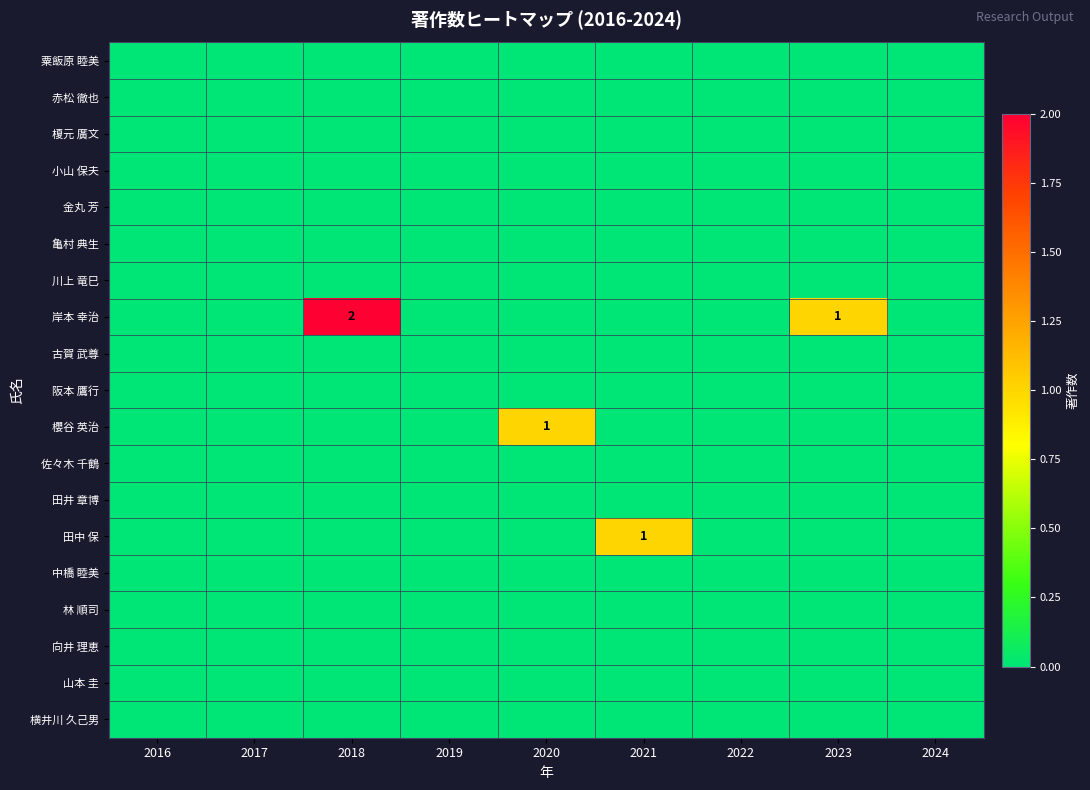

Which series changed the most between 2020 and 2021?

櫻谷 英治